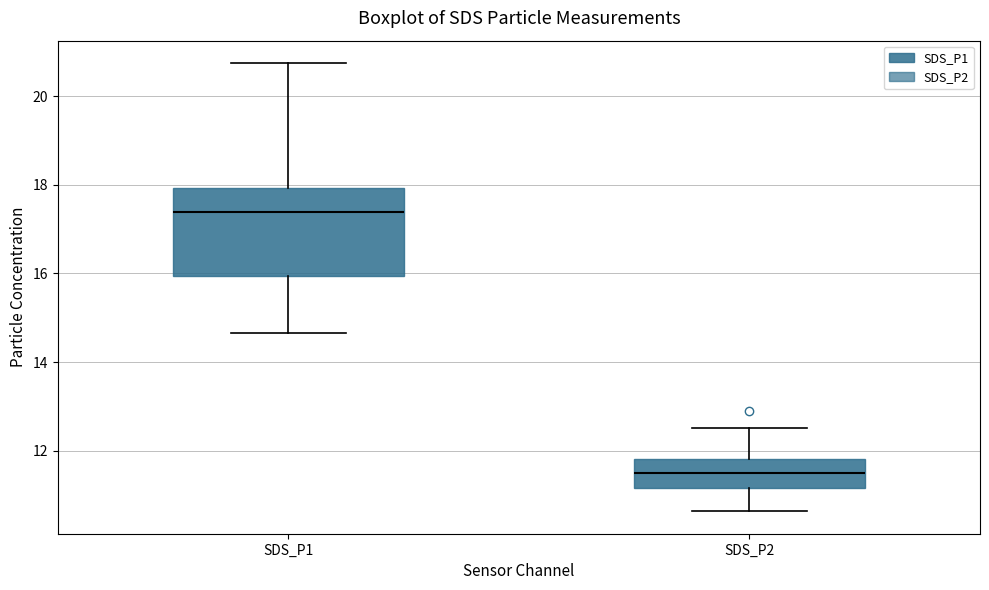

Which box's median line is the highest?

SDS_P1